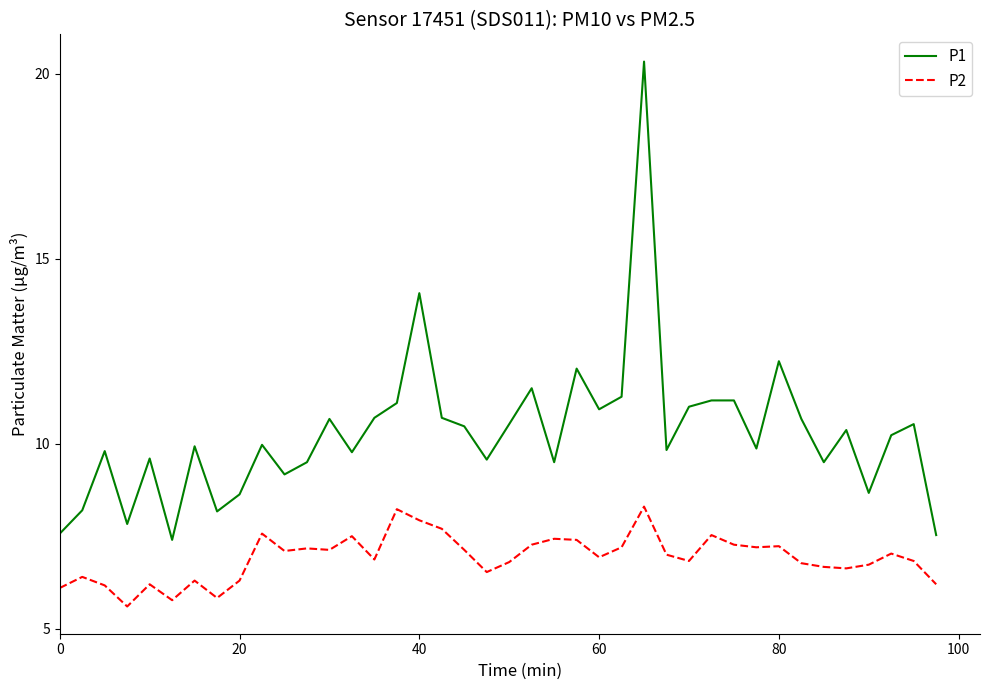

Which series has the largest range (max minus min)?

P1